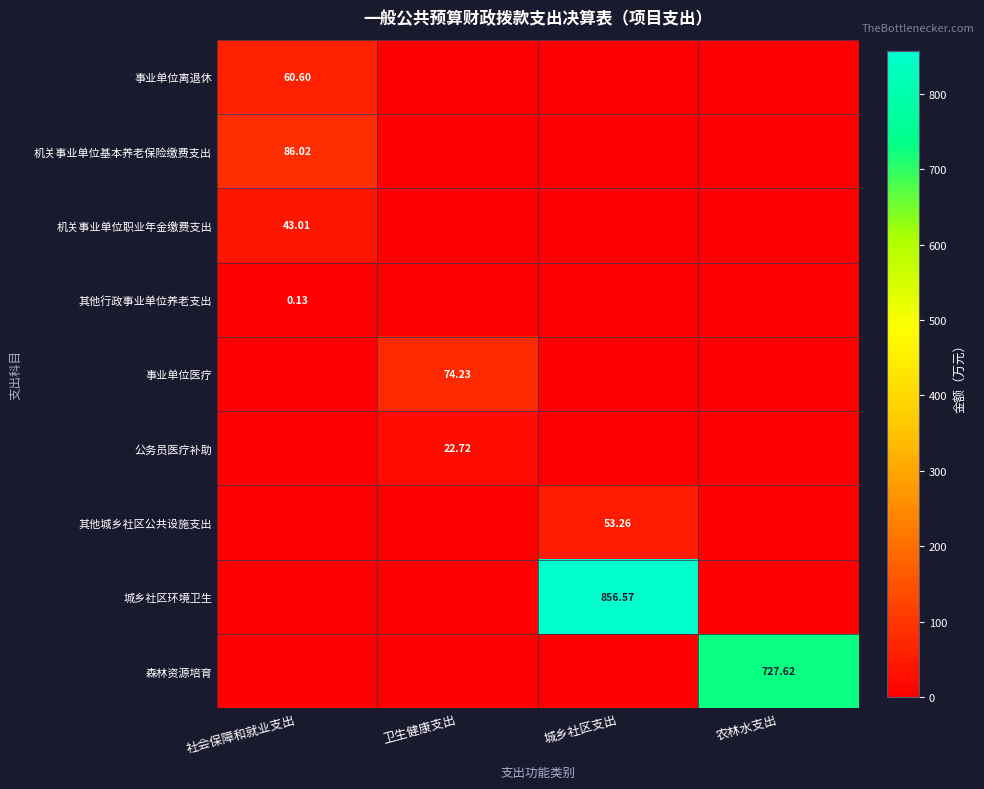

At which category is the sum across all series the highest?

城乡社区支出